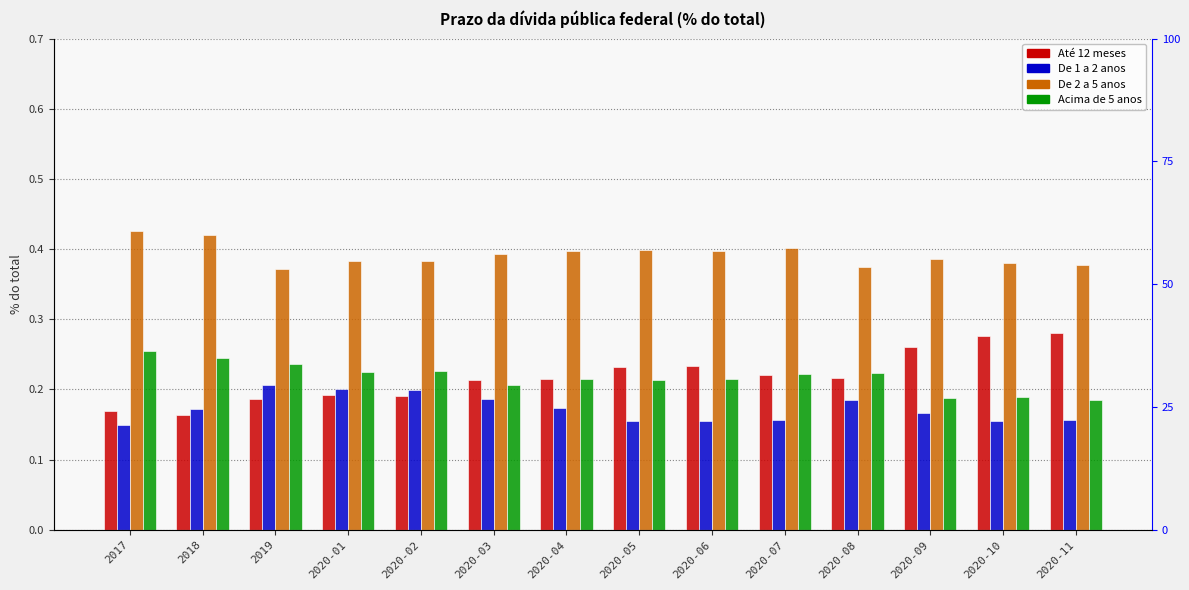

What is the difference between the maximum and second lowest values in the Acima de 5 anos series?

0.1